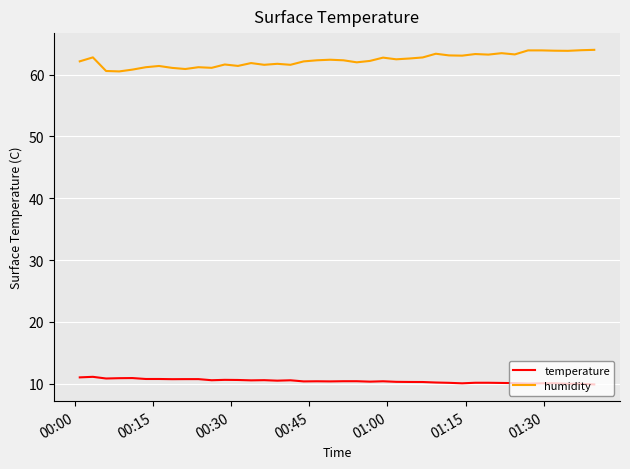

What is the difference between the maximum and minimum values in the humidity series?

3.5